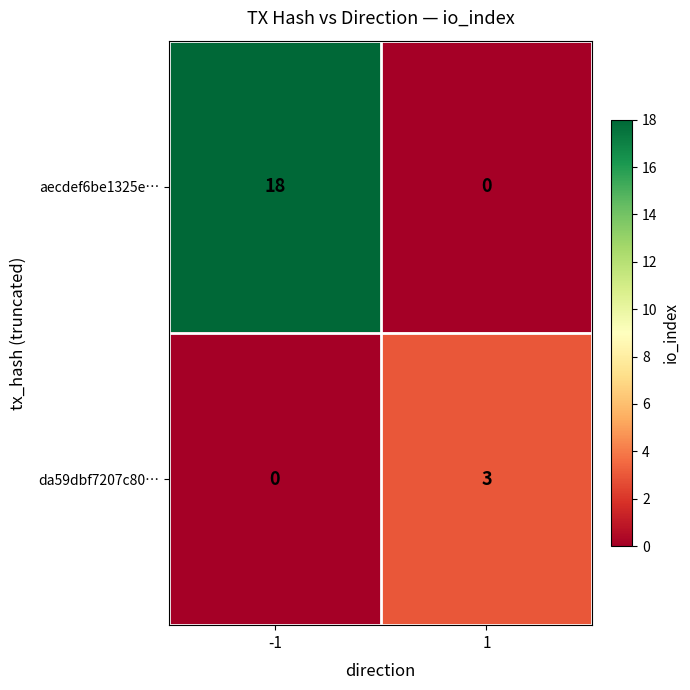

What is the maximum value shown in the chart?

18